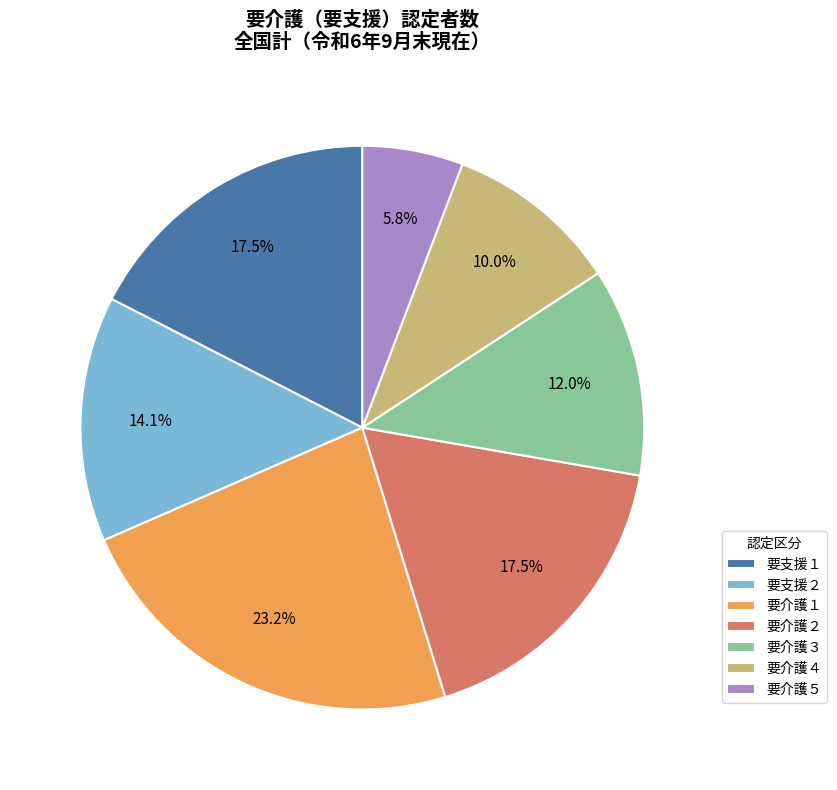

Which category has the smallest portion of the pie?

要介護５